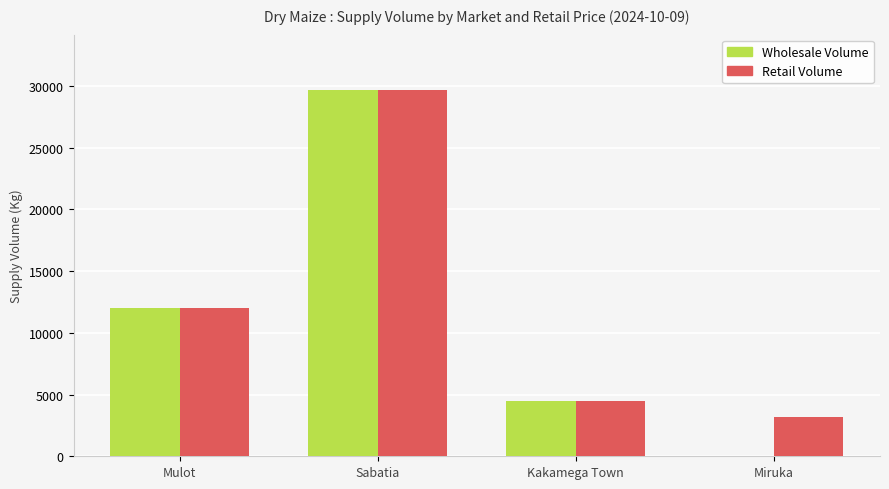

What is the difference between the Retail Volume values at Kakamega Town and Miruka?

1350